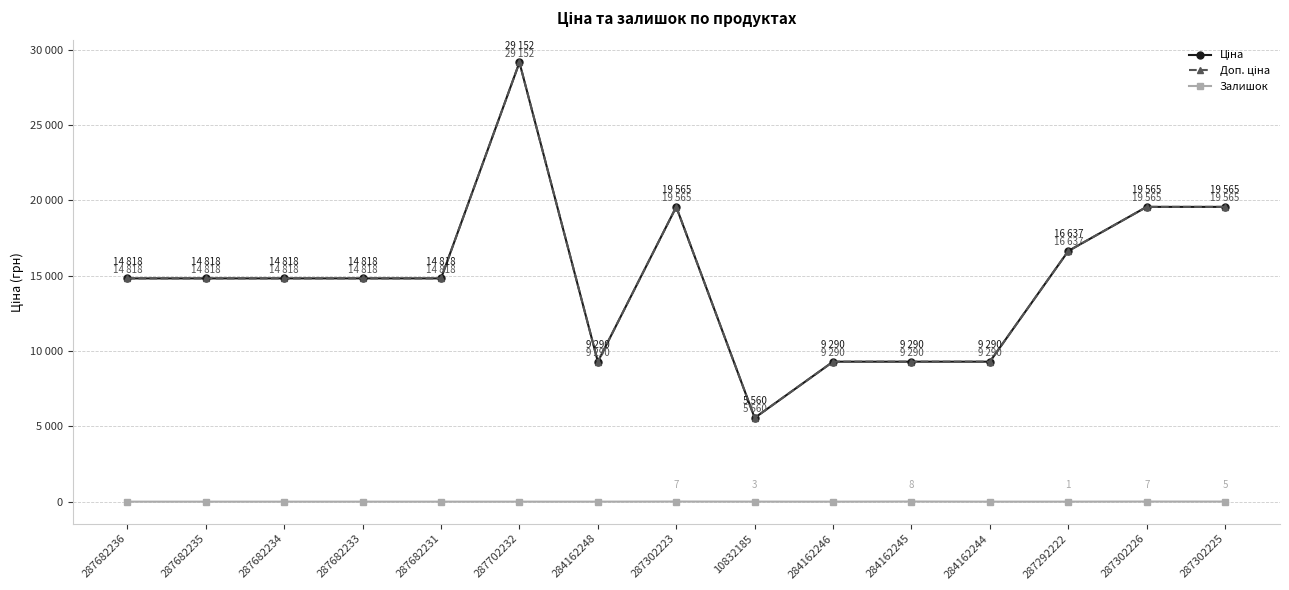

Is this an area chart (filled region under the line)?

No